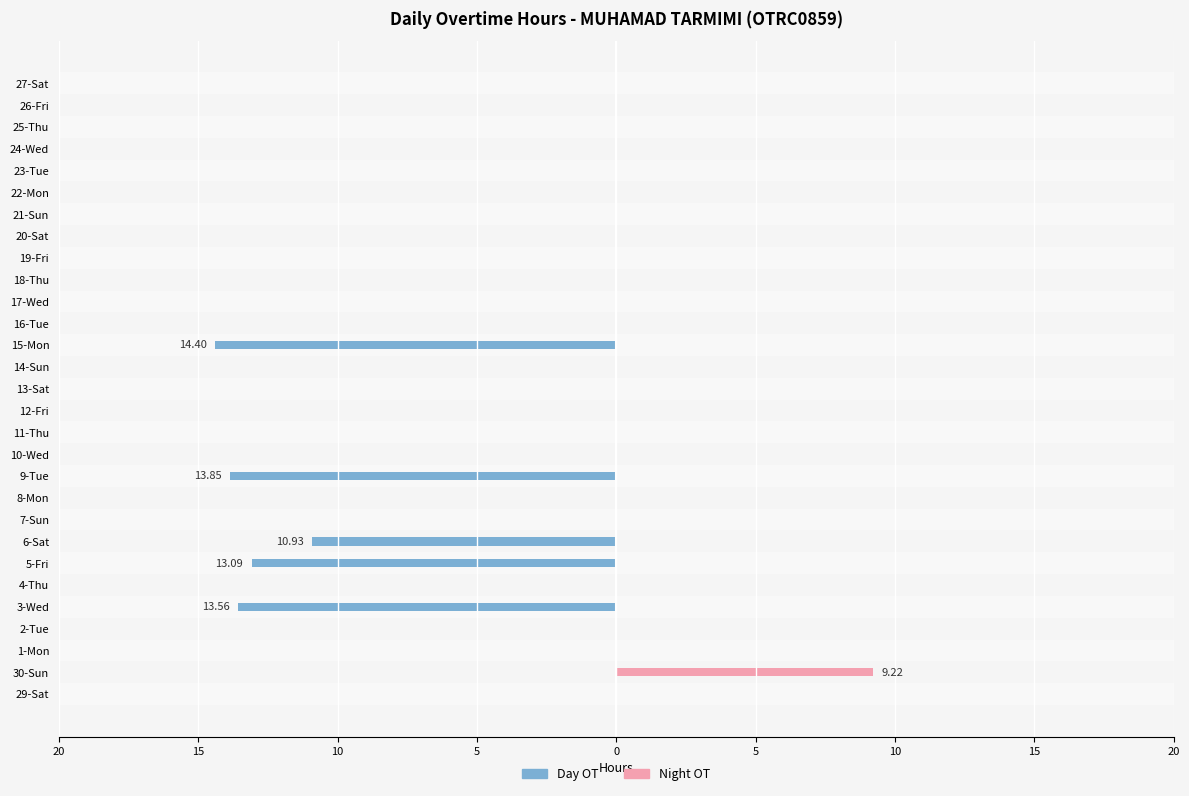

Count the number of data series in this chart.

2